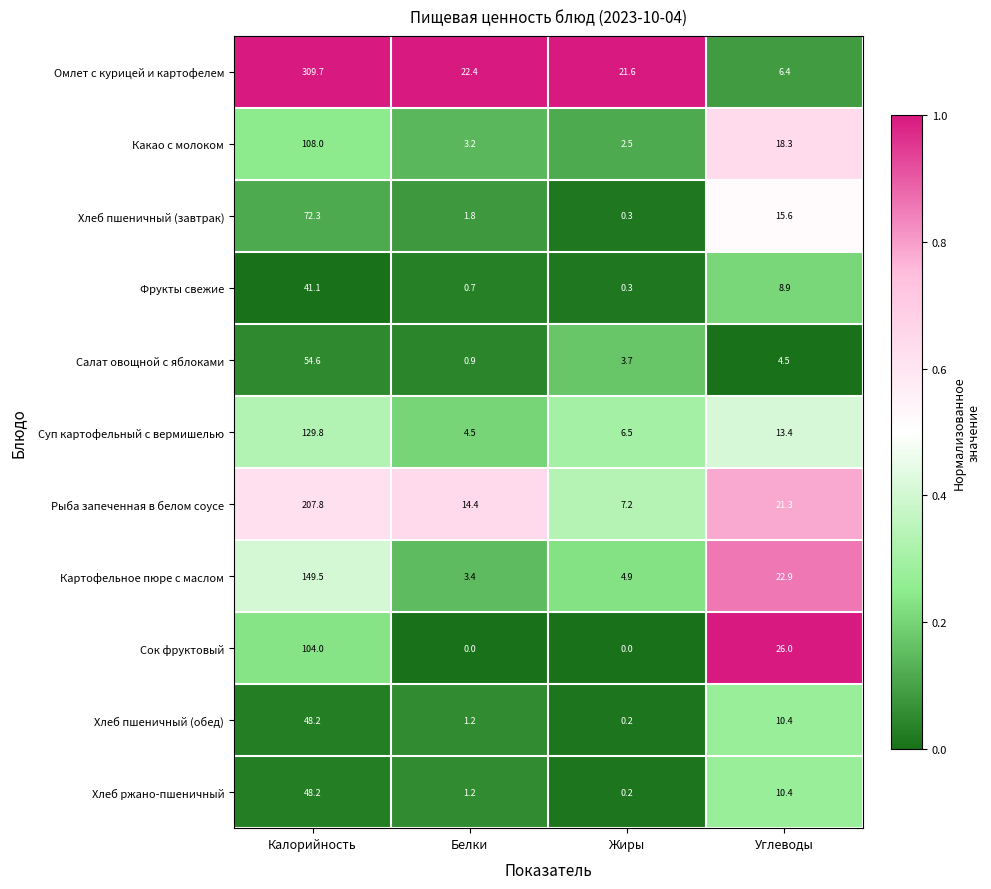

At which label is Картофельное пюре с маслом closest to 76?

Углеводы